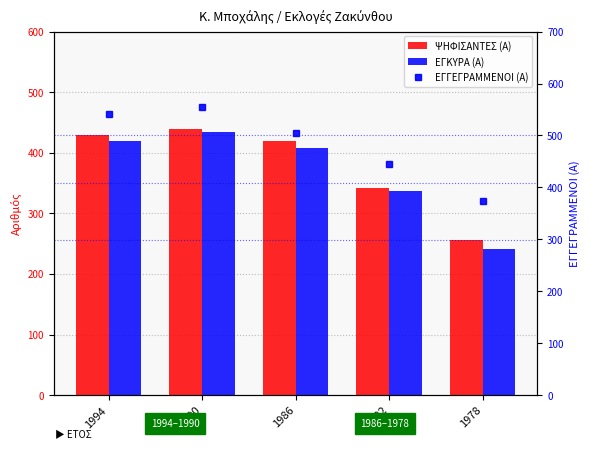

What is the difference between the ΕΓΚΥΡΑ (Α) values at 1982 and 1978?

95